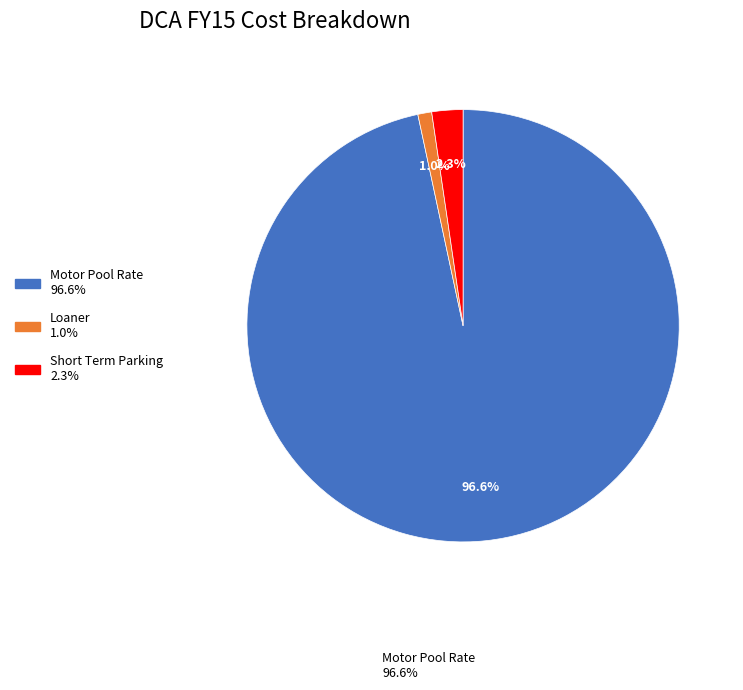

Does any single category account for the majority?

Yes